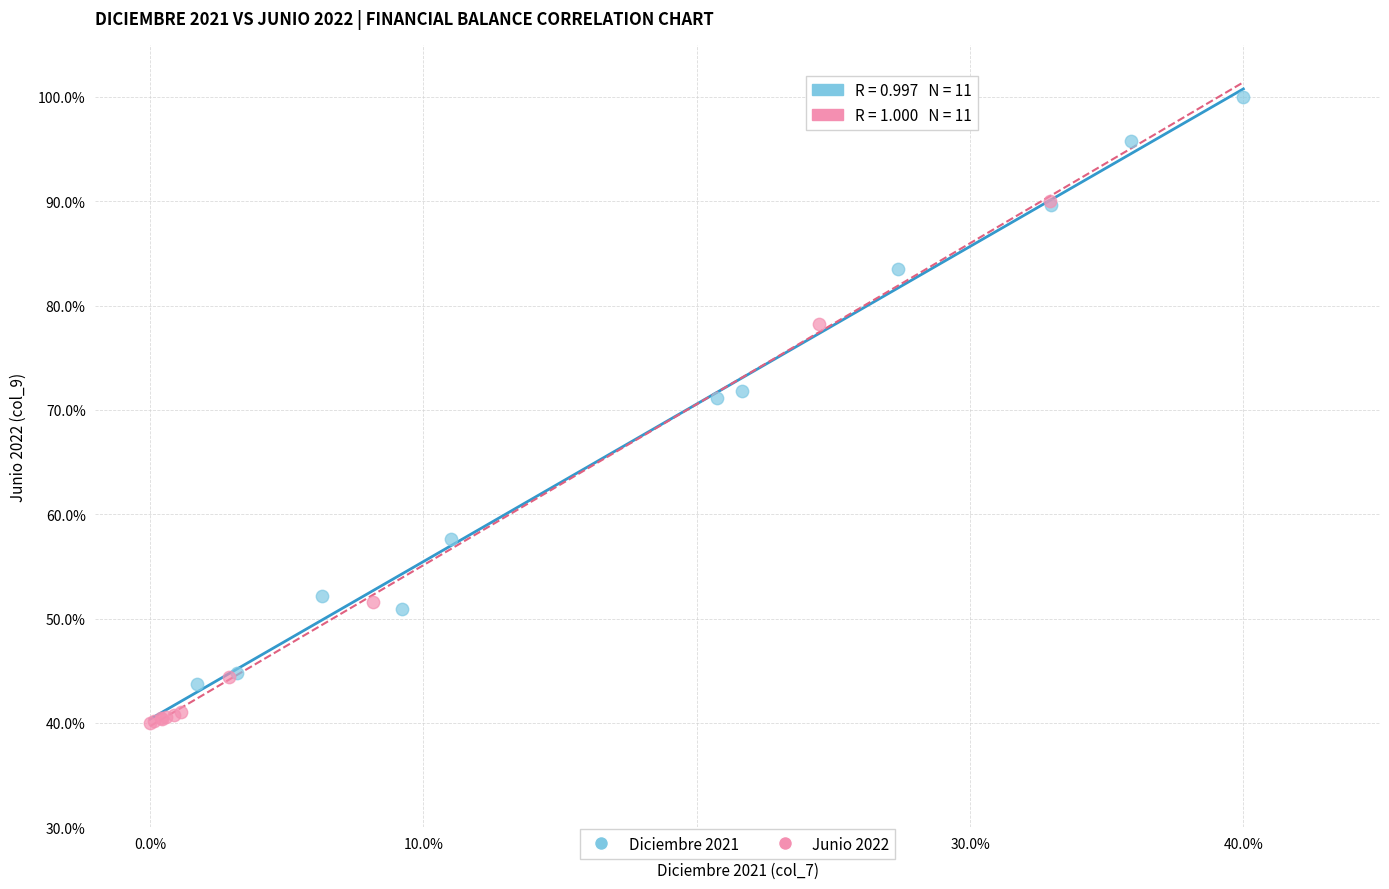

Which series contains the lowest Y value?

Junio 2022